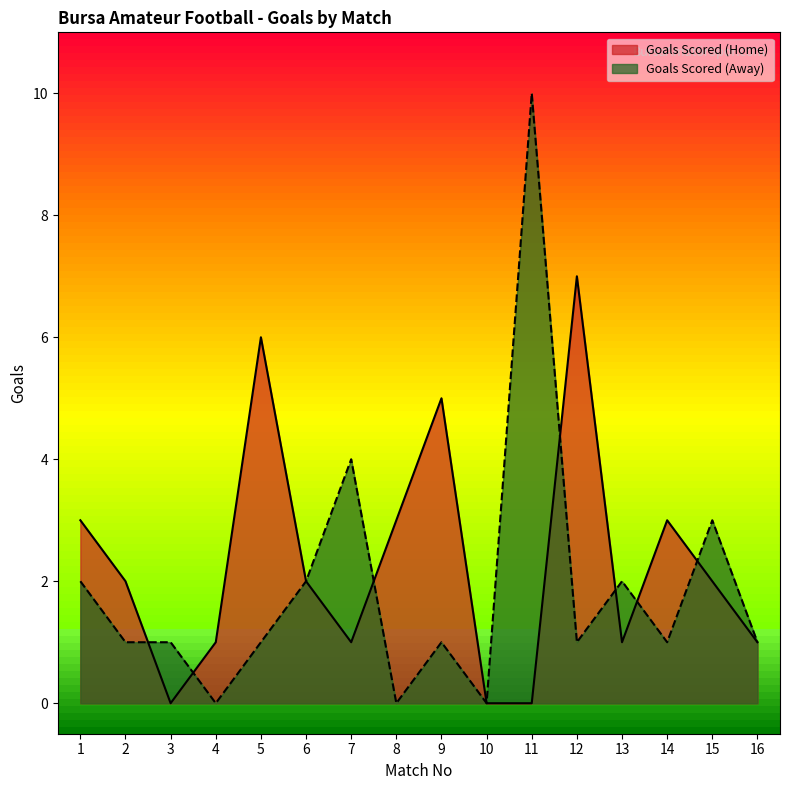

The Goals Scored (Home) series shows 1 at 4. True or false?

True